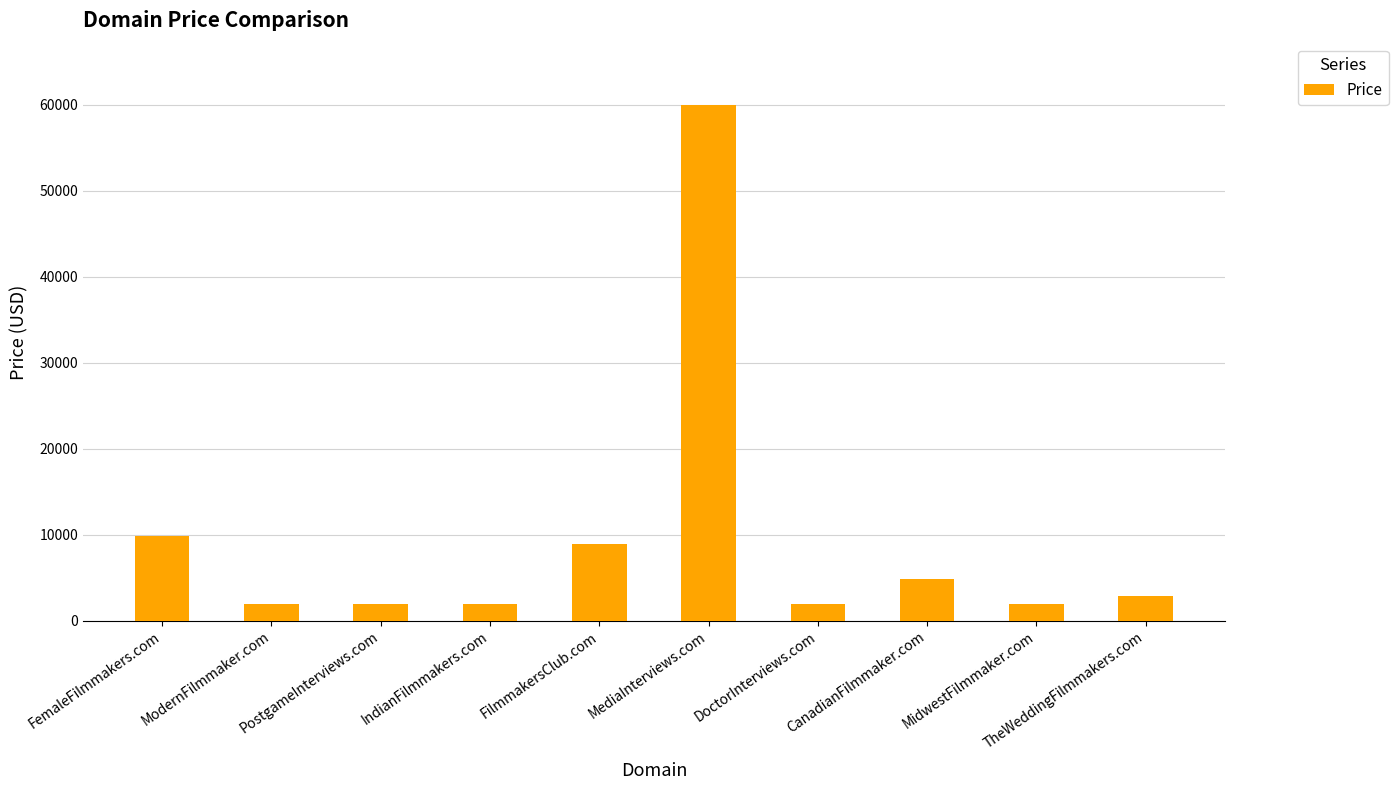

Read the value at FilmmakersClub.com, to the nearest 100.

8900